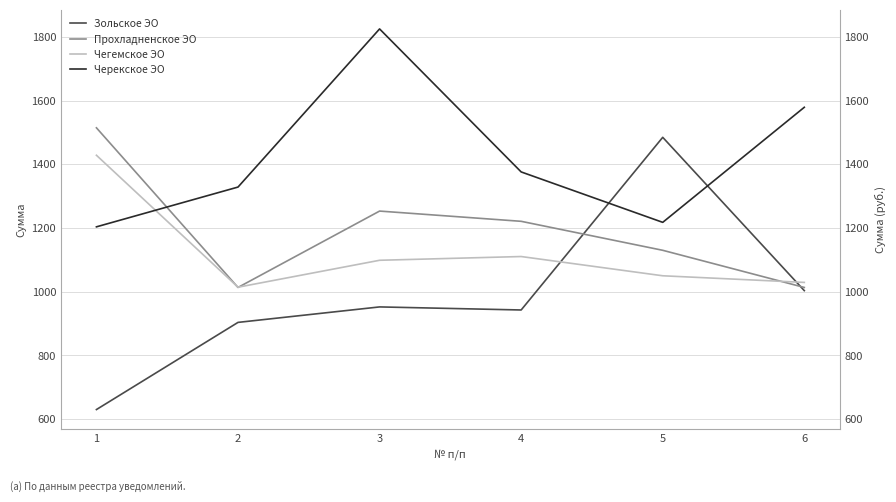

In Черекское ЭО, how many points are higher than both neighbors (excluding endpoints)?

1